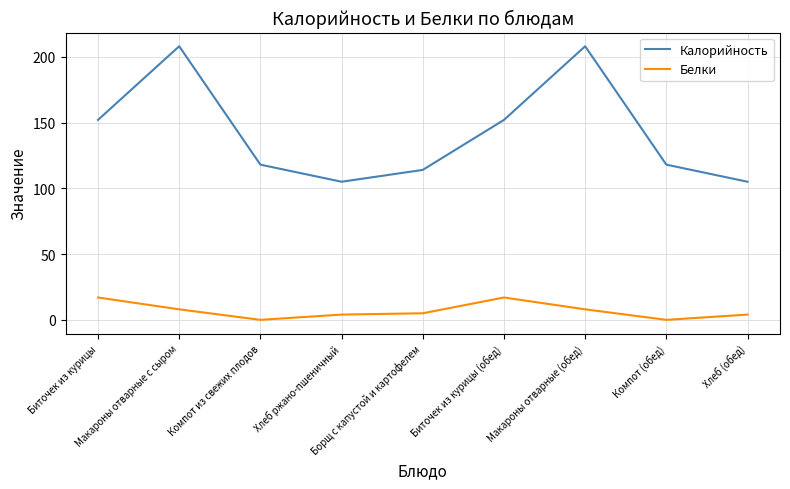

Rank the series by their maximum value, from lowest to highest.

Белки, Калорийность